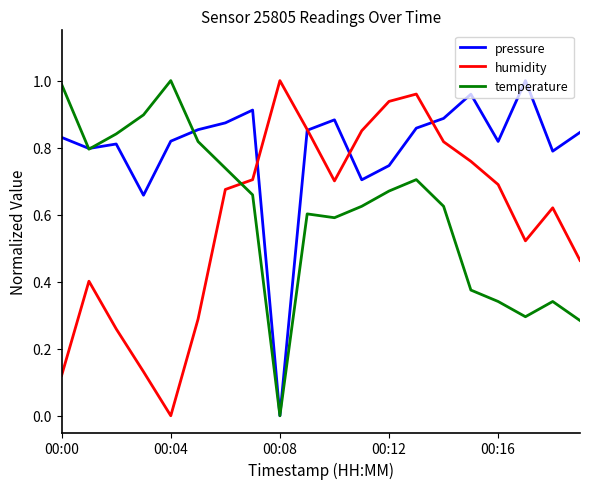

How many times do humidity and temperature cross each other?

1